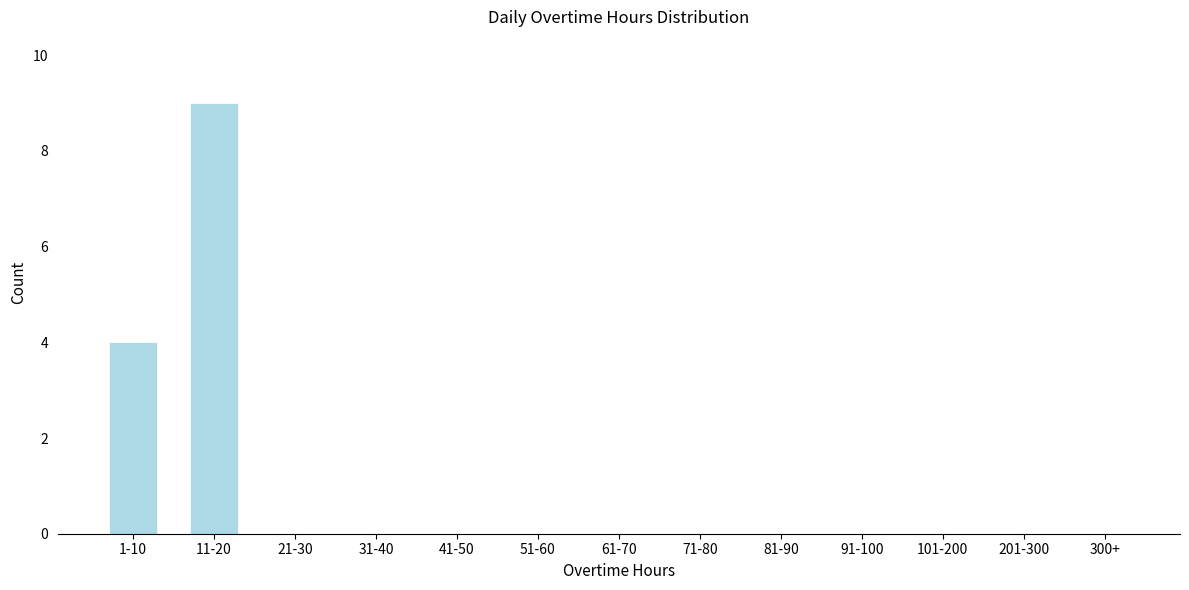

Reading right to left, transcribe all the data shown in this chart.

300+=0	201-300=0	101-200=0	91-100=0	81-90=0	71-80=0	61-70=0	51-60=0	41-50=0	31-40=0	21-30=0	11-20=9	1-10=4